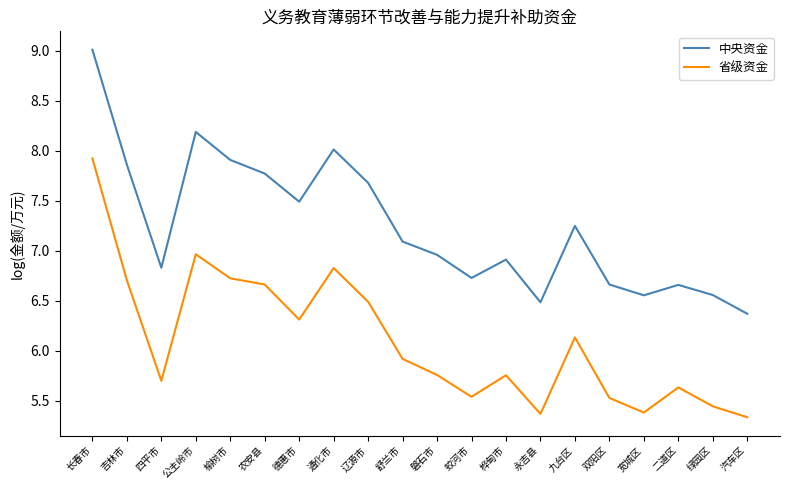

Where is the first local minimum for 中央资金?

四平市